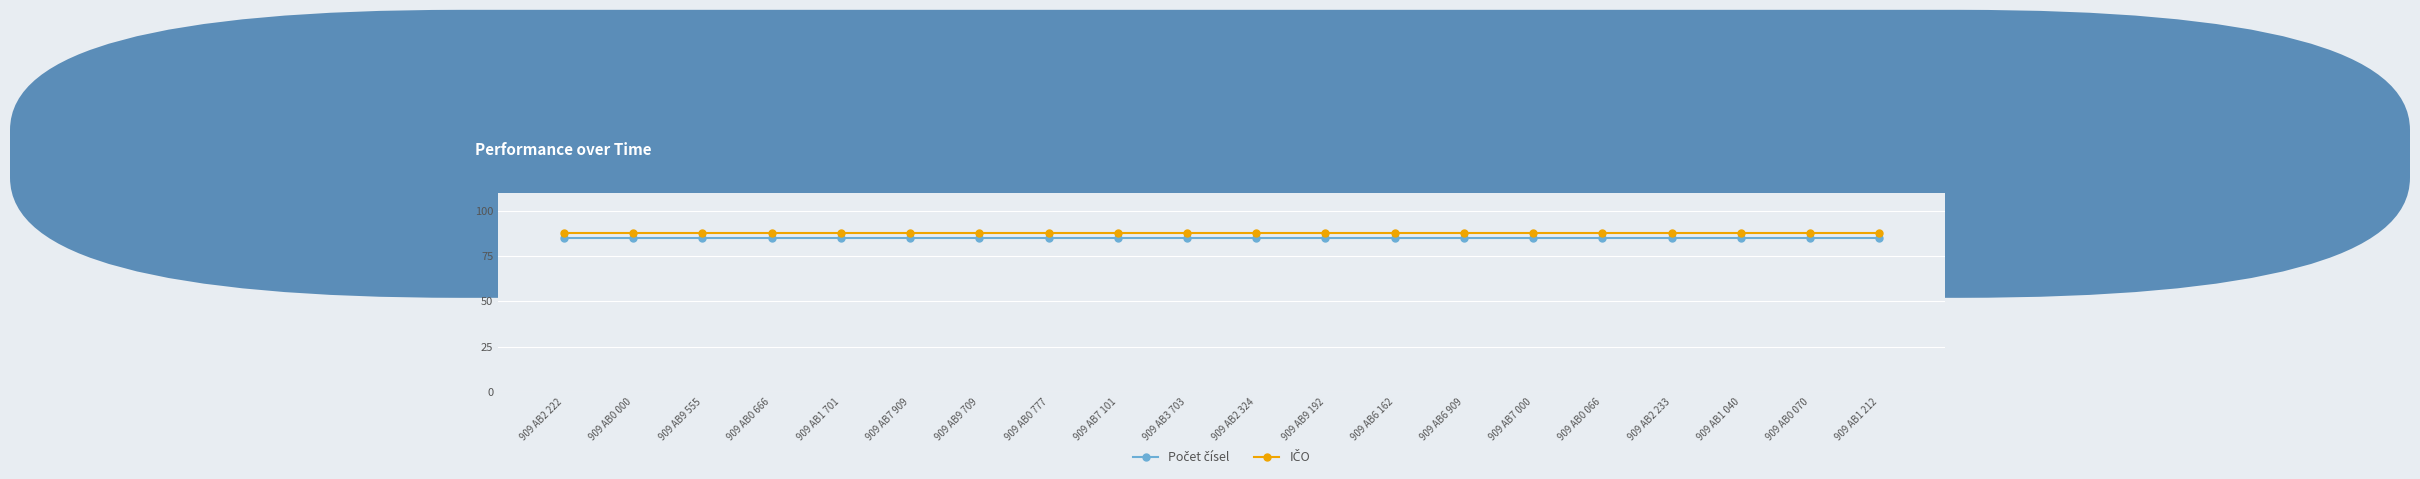

What is the greatest value displayed?

88